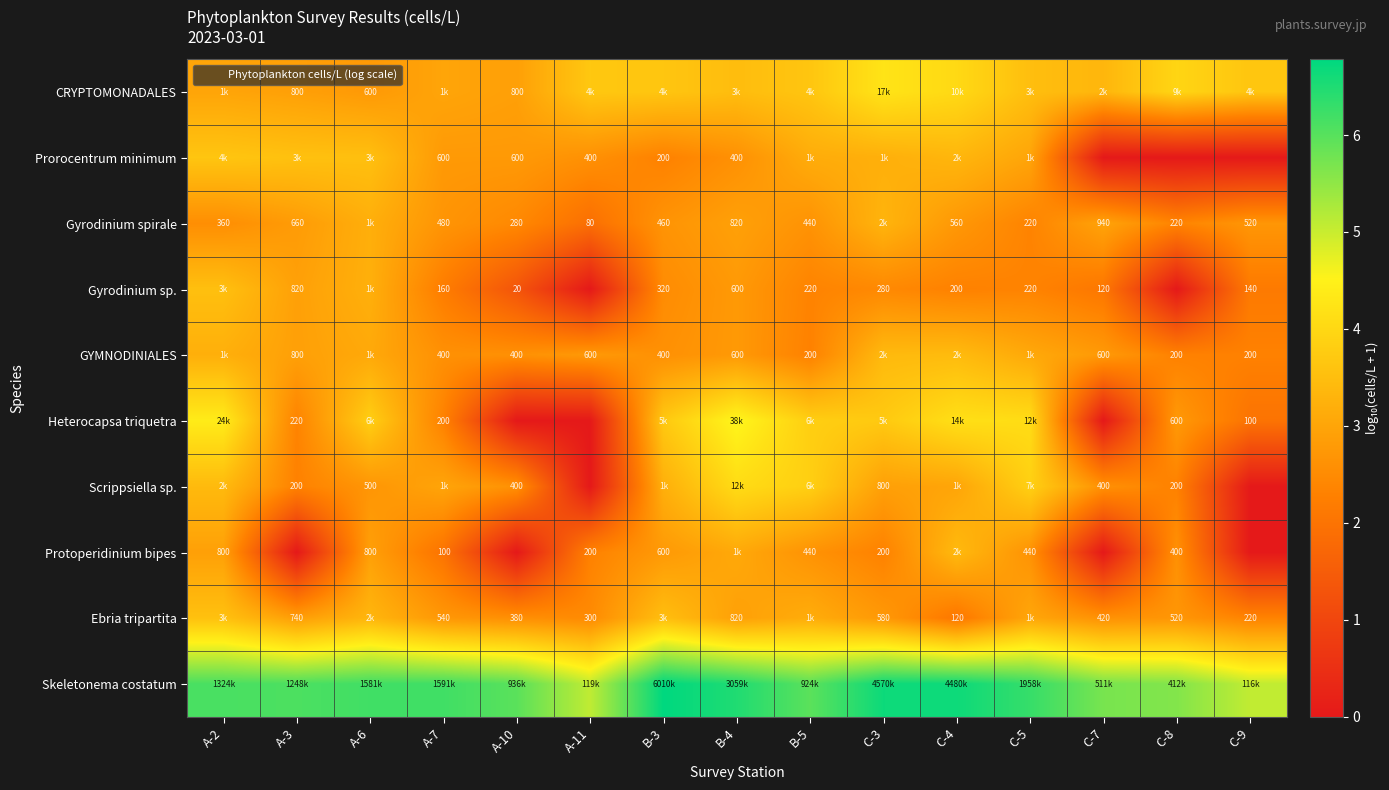

The Prorocentrum minimum series shows 0.0 at C-9. True or false?

True